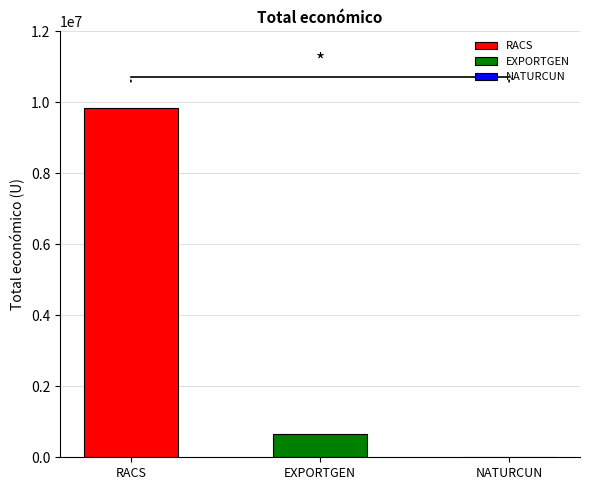

Rank the categories by value from highest to lowest.

RACS, EXPORTGEN, NATURCUN